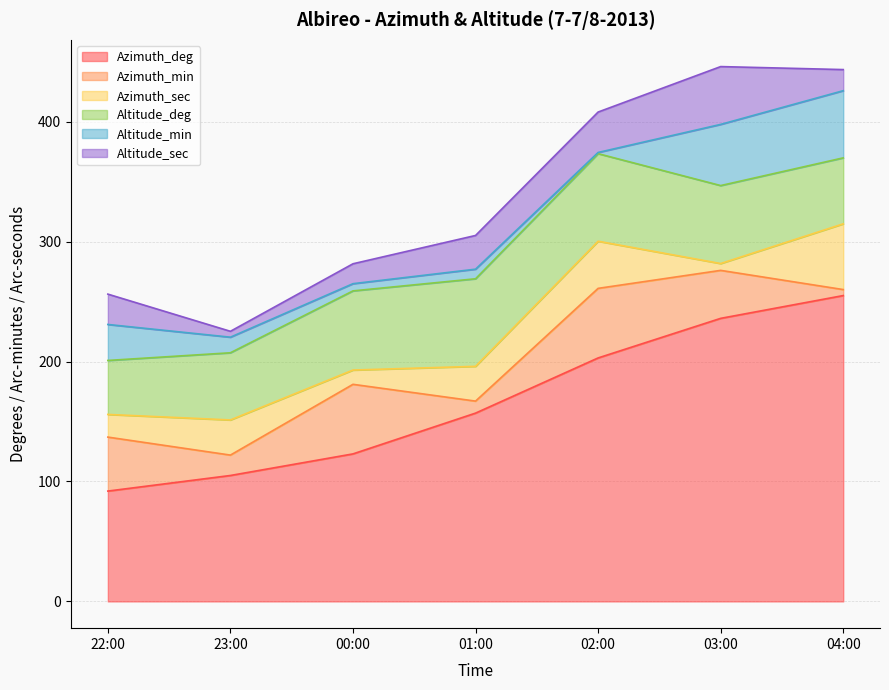

What is the spread (max minus min) of values at 02:00?

202.0